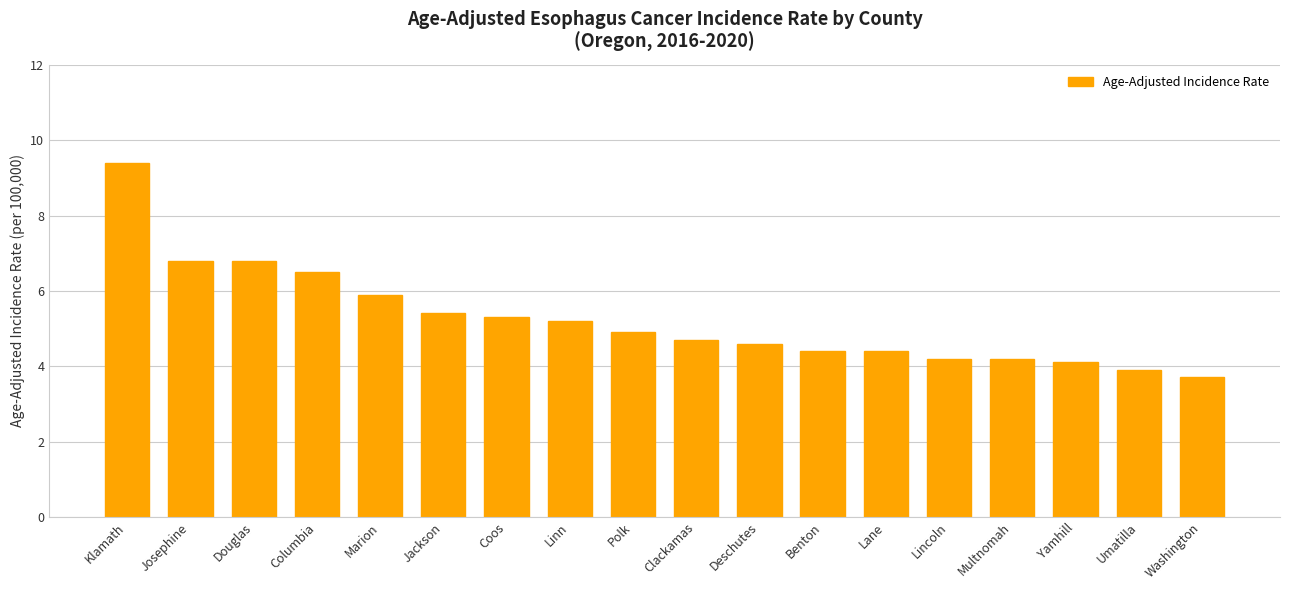

What is the smallest value displayed?

3.7